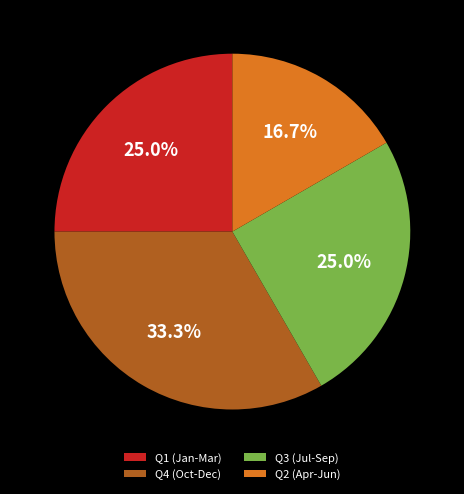

What is the smallest slice in the pie chart?

Q2 (Apr-Jun)